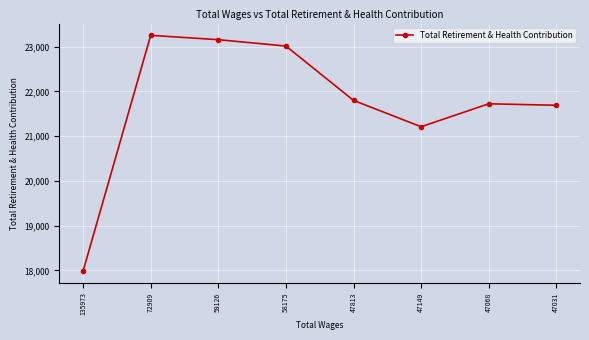

Between 135973 and 47068, which is larger?

47068